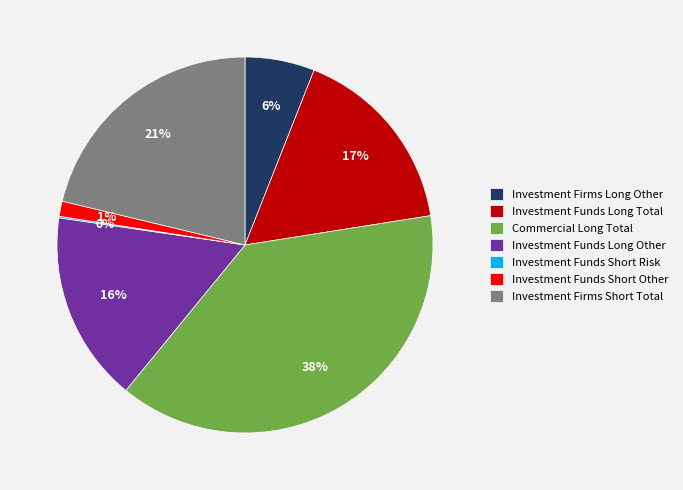

To the nearest percent, what is the combined percentage of Commercial Long Total and Investment Firms Short Total?

60%